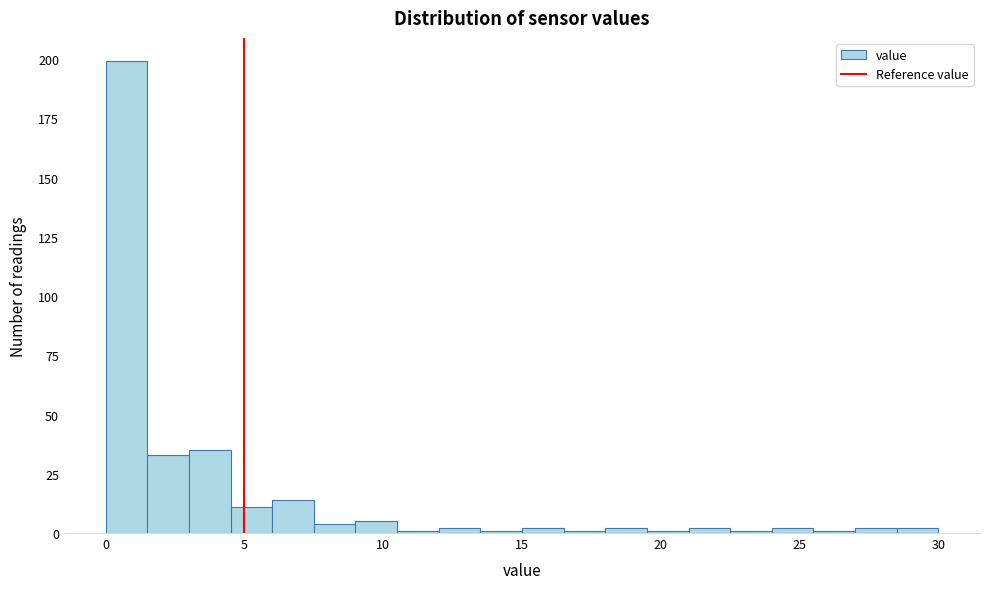

Read against the x-axis, roughly where is the centre of the tallest bar?

1.0